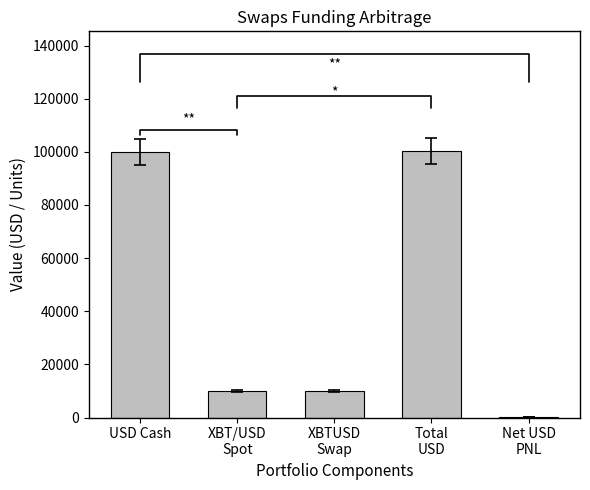

What is the change in value from Total
USD to Net USD
PNL?

-100000